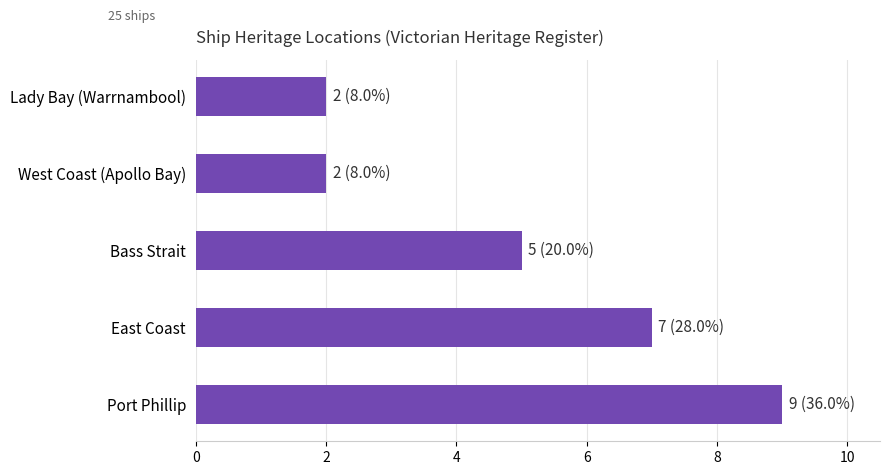

What is the change in value from Bass Strait to West Coast (Apollo Bay)?

-3